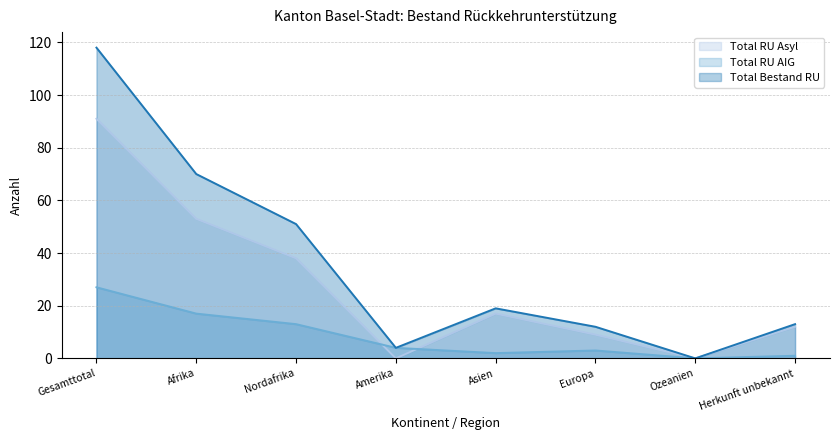

How many lines are shown in the chart?

3